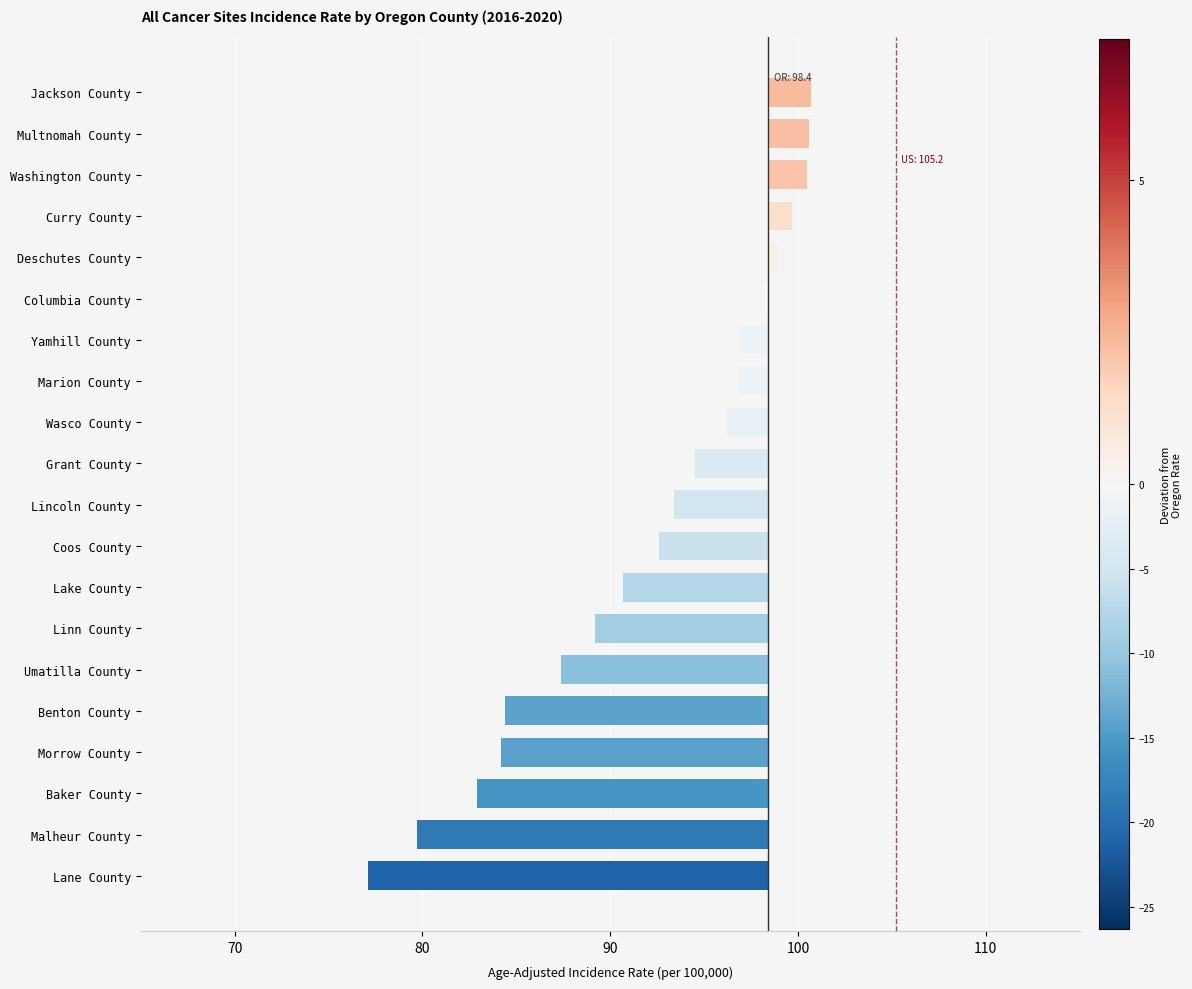

What is the value of the 13th bar from the left?

-1.6